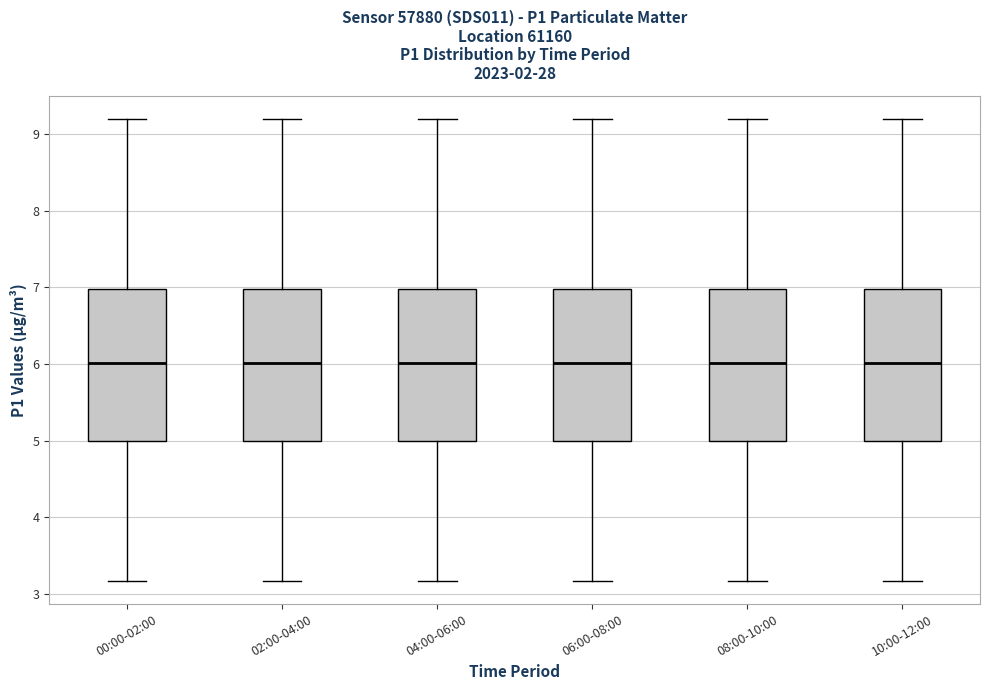

Where does the upper whisker of the box for 08:00-10:00 end on the y-axis? The values are not printed on the chart, so give them approximately, as read against the axis.

9.2